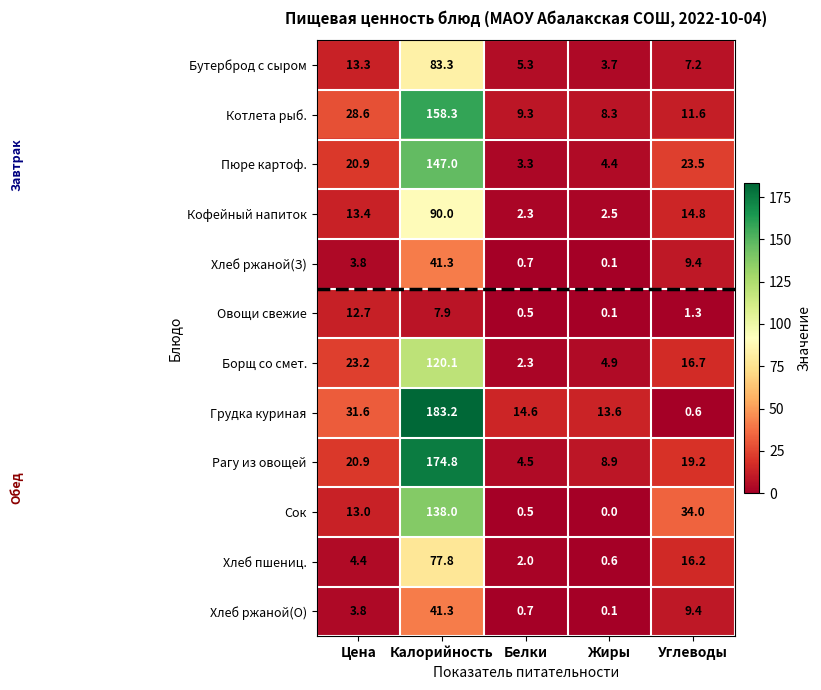

Which series has the largest total across all categories?

Грудка куриная